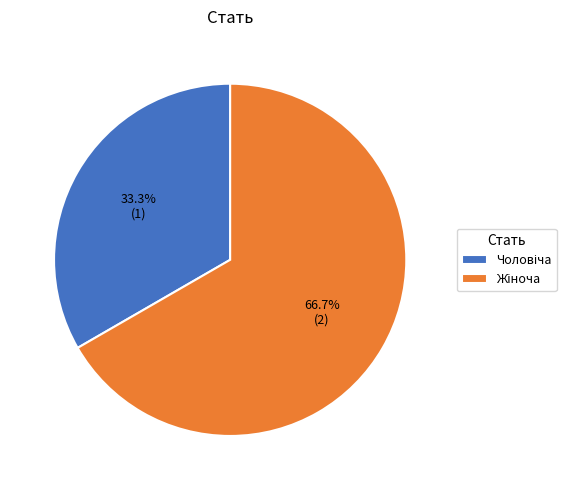

Count the number of slices in the pie.

2